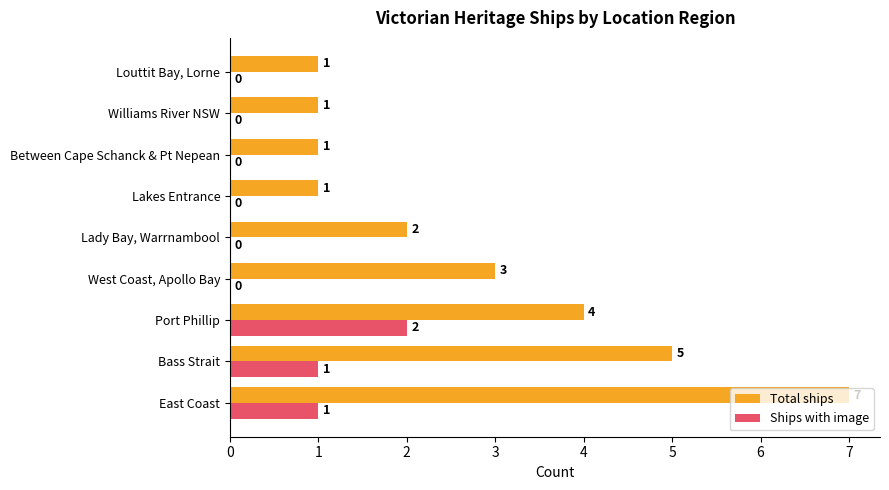

Is it true that Ships with image equals 1 at Louttit Bay, Lorne?

False